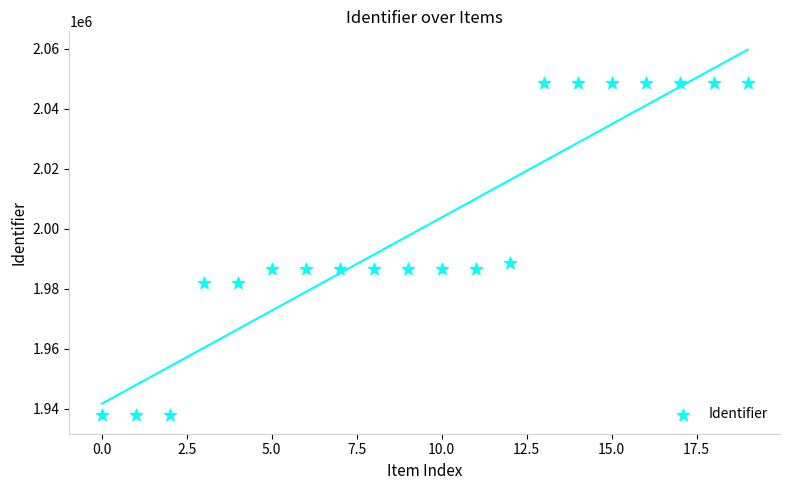

What Y value in the scatter plot is closest to 1993260?

1988452